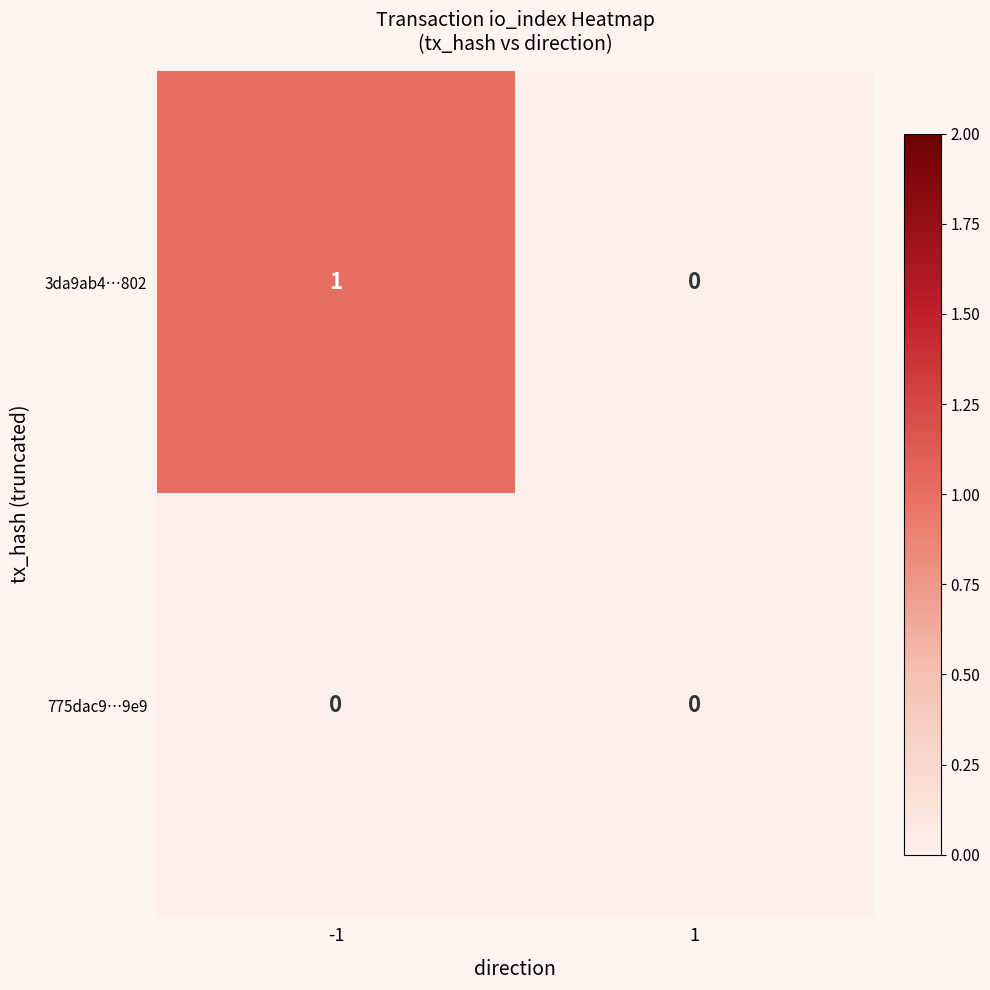

Reading right to left, what are all the values shown in this chart?

3da9ab4…802: 1=0	-1=1
775dac9…9e9: 1=0	-1=0